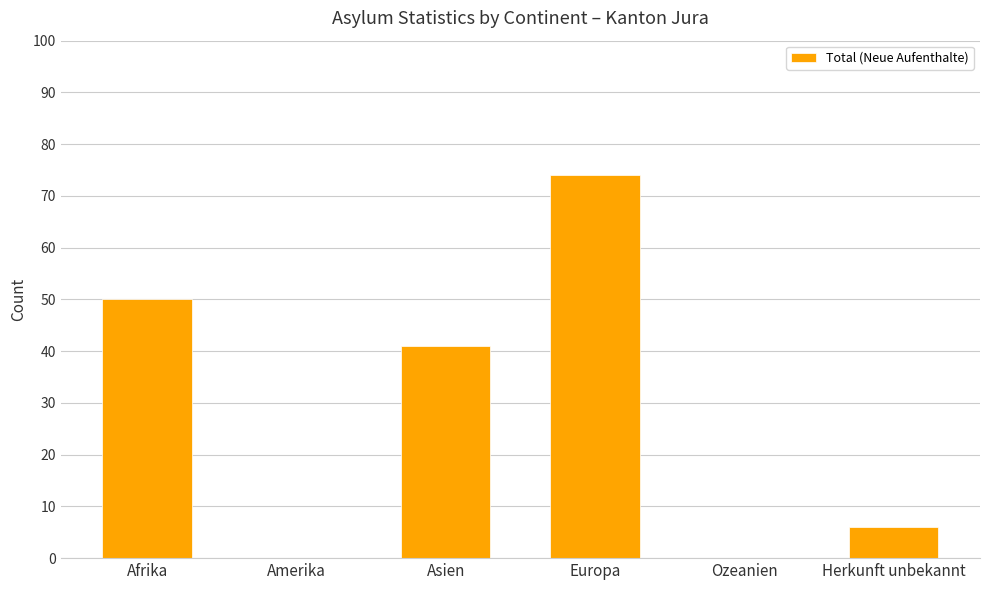

Between Amerika and Herkunft unbekannt, which is larger?

Herkunft unbekannt